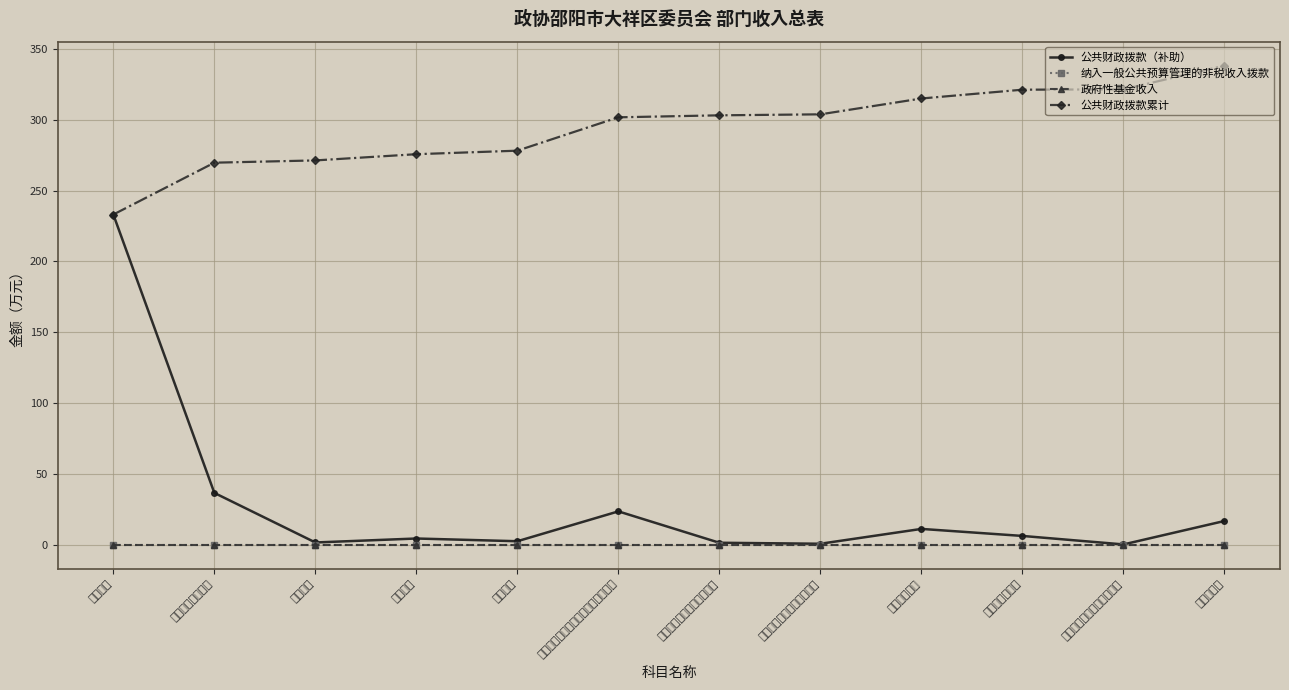

What is the sum of the 公共财政拨款累计 values at 住房公积金 and 公务员医疗补助?

659.6